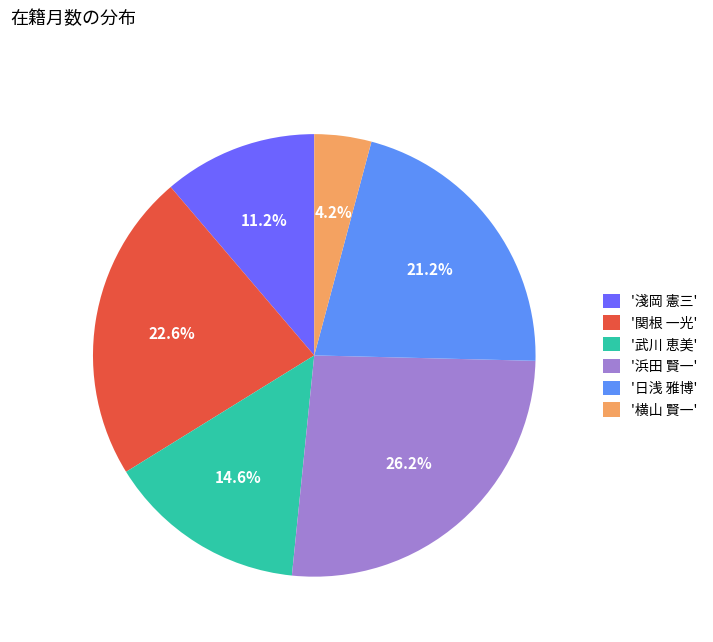

Combined, what portion of the pie is '日浅 雅博' and '横山 賢一'?

25.4%